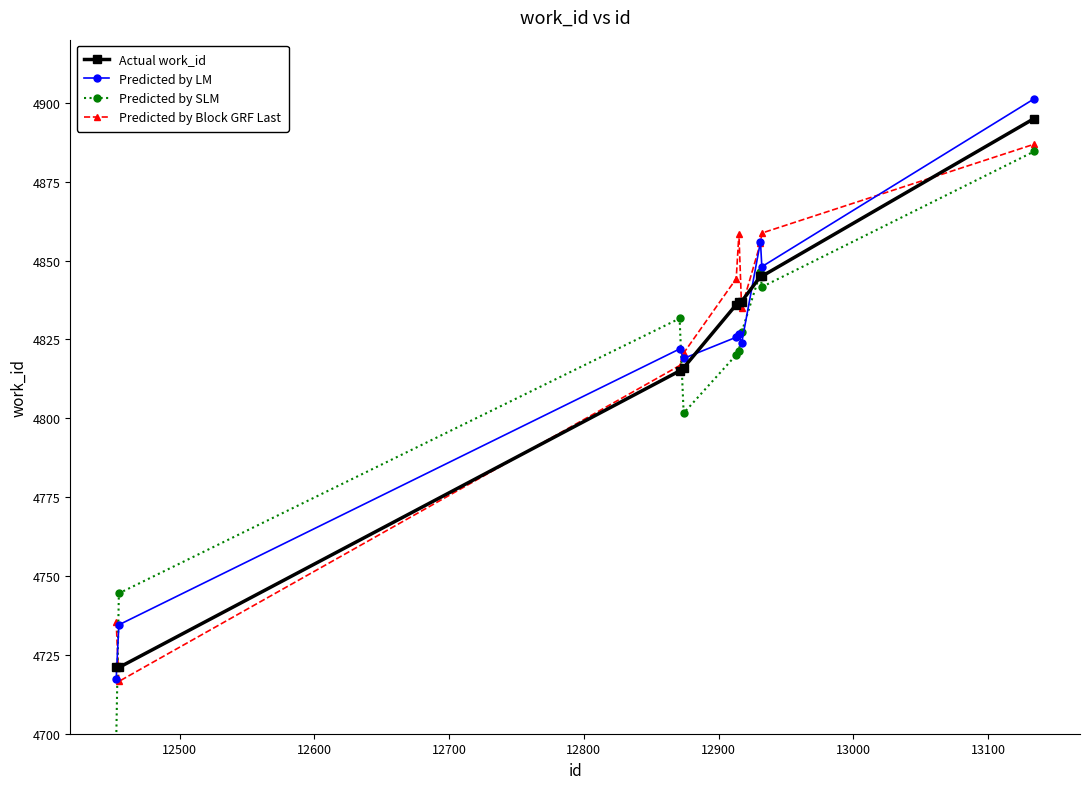

Reading left to right, what are all the values shown in this chart?

Actual work_id: 4721.0	4721.0	4815.0	4816.0	4836.0	4837.0	4837.0	4845.0	4845.0	4895.0
Predicted by LM: 4717.2	4734.5	4822.0	4819.0	4825.7	4826.7	4823.7	4856.0	4848.0	4901.2
Predicted by SLM: 4697.0	4744.5	4831.6	4801.6	4820.1	4821.2	4827.2	4846.2	4841.6	4884.6
Predicted by Block GRF Last: 4735.5	4716.6	4816.7	4820.7	4844.2	4858.4	4835.0	4855.6	4858.7	4886.9